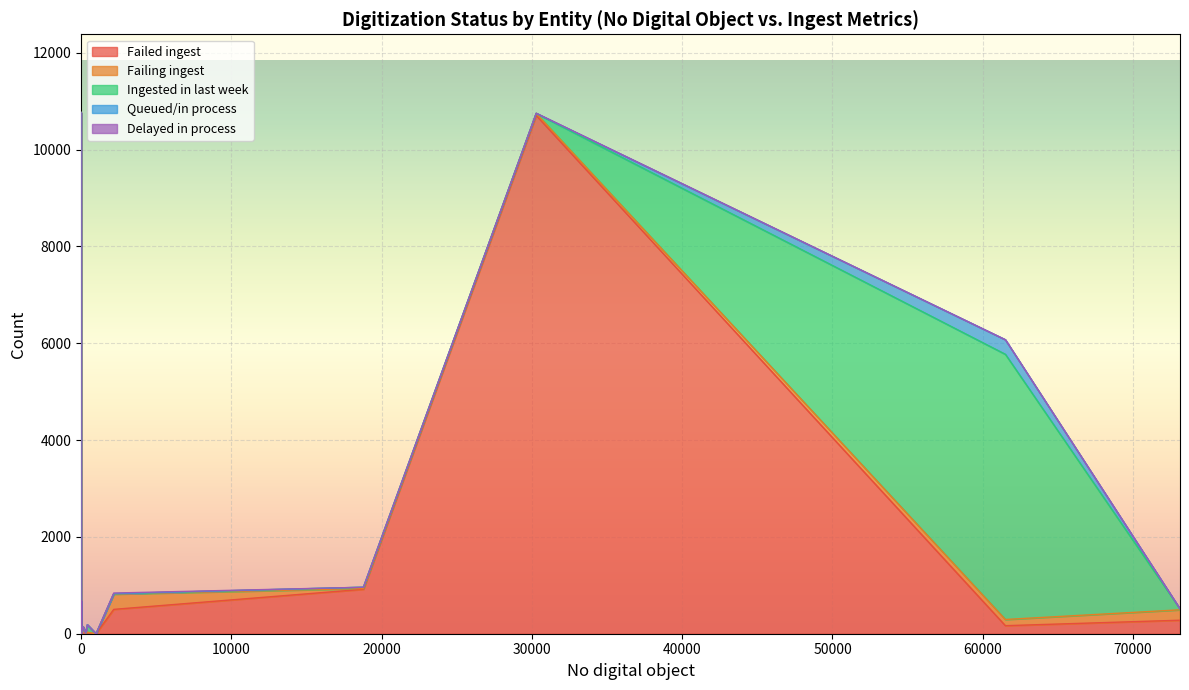

What is the sum of all Queued/in process values?

303